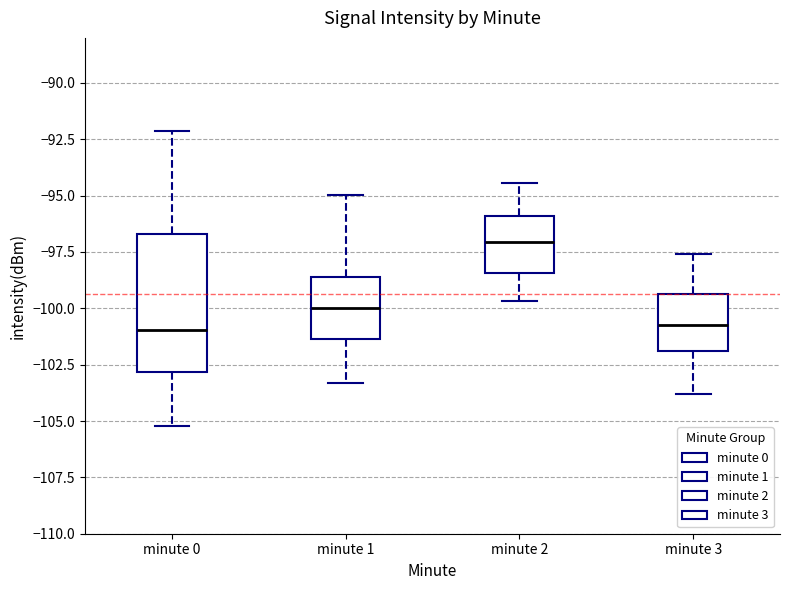

Reading left to right, transcribe this box plot: for each box, give where its median line is, the range the box spans, and where its two whiskers end, as read against the y-axis. The values are not printed on the chart, so give them approximately, as read against the axis.

minute 0: median -101.0, box -103.0 to -96.5, whiskers -105.0 to -92.0
minute 1: median -100.0, box -101.5 to -98.5, whiskers -103.5 to -95.0
minute 2: median -97.0, box -98.5 to -96.0, whiskers -99.5 to -94.5
minute 3: median -100.5, box -102.0 to -99.5, whiskers -104.0 to -97.5